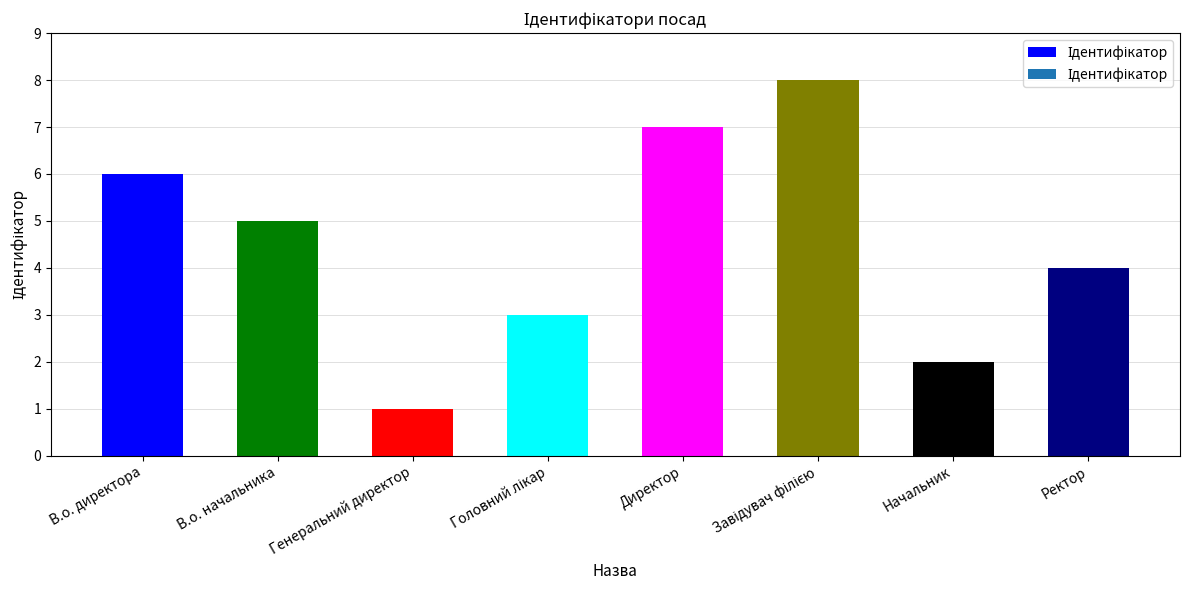

What is the label of the 8th bar from the left?

Ректор